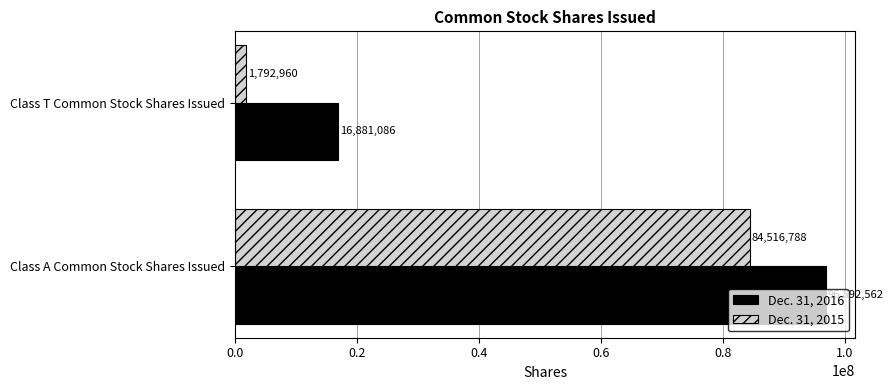

The Dec. 31, 2016 series shows 11602749 at Class T Common Stock Shares Issued. True or false?

False